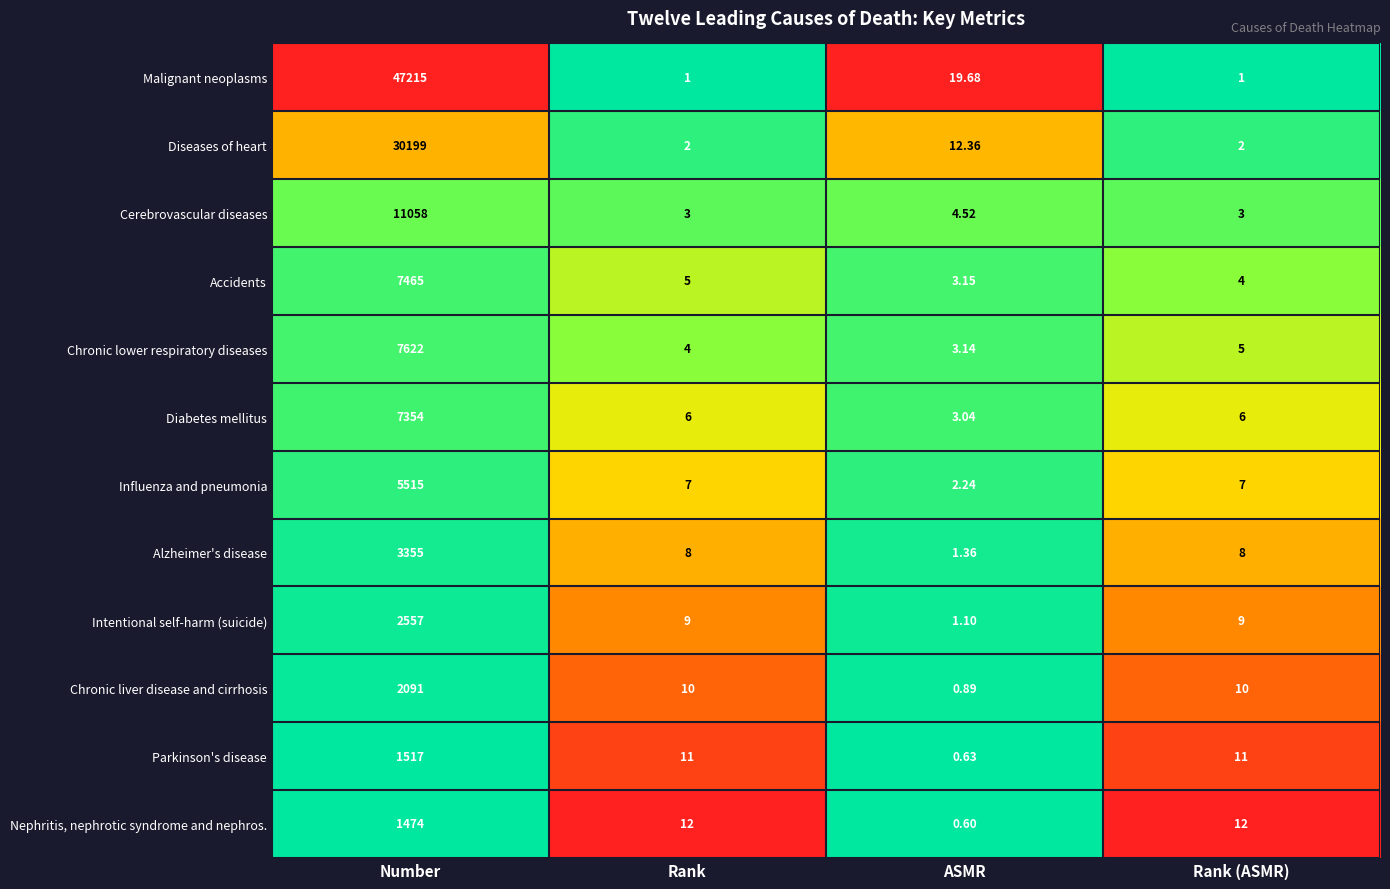

At which label does Diseases of heart first exceed 12?

Number